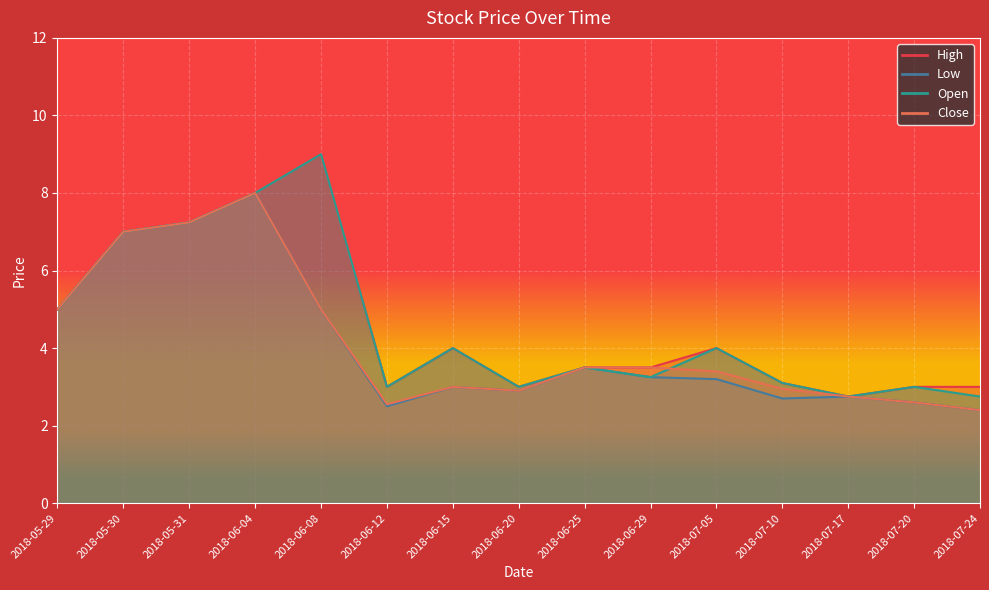

True or false: Close and Low cross at least once.

False